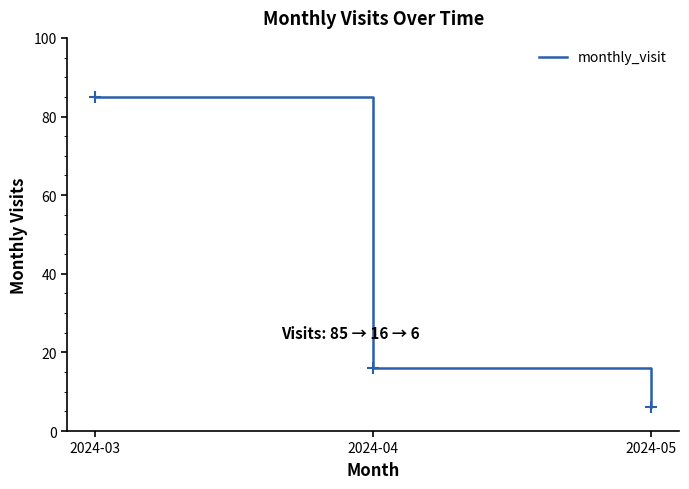

List the labels in order of value, largest first.

2024-03, 2024-04, 2024-05